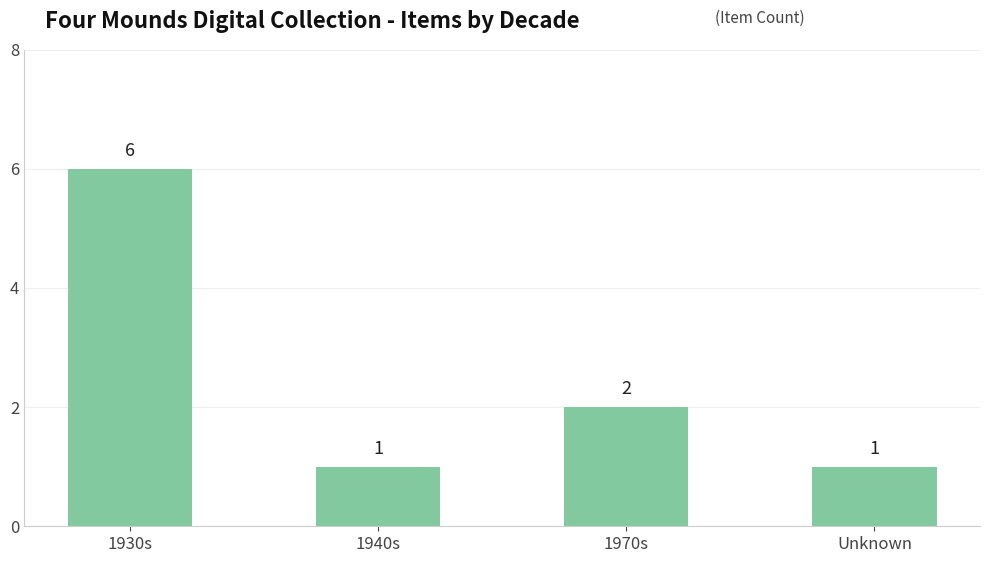

Are the bars horizontal?

No